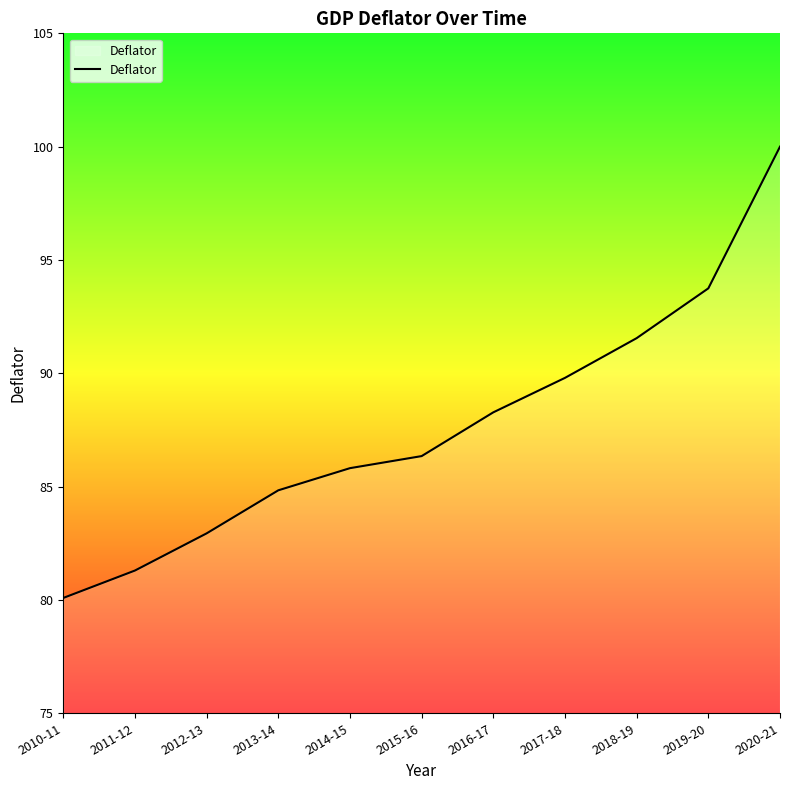

What is the minimum value shown in the chart?

80.1